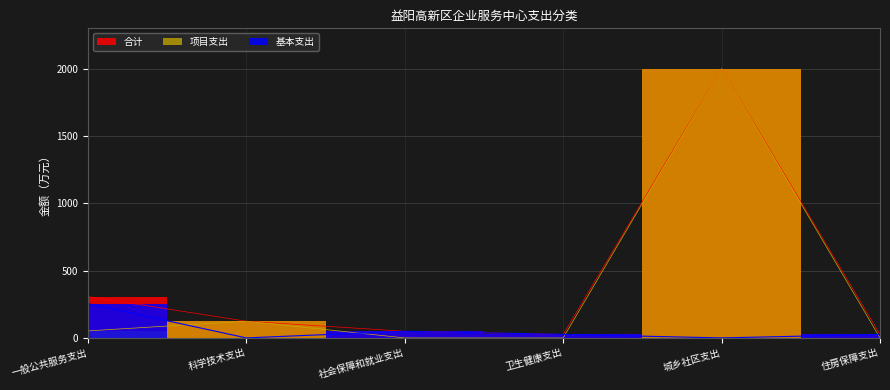

At which category is the sum across all series the highest?

城乡社区支出